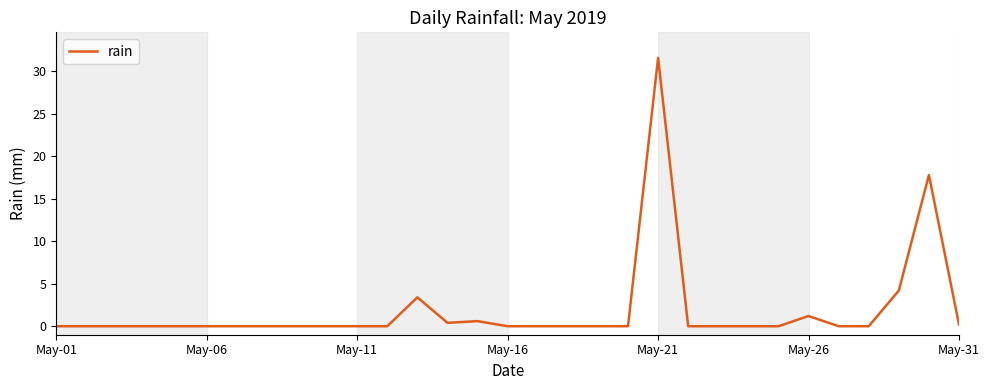

What is the maximum value shown in the chart?

31.6